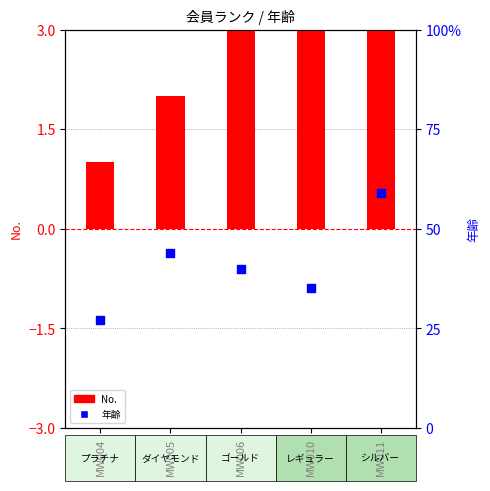

Which series reaches the maximum Y coordinate?

年齢